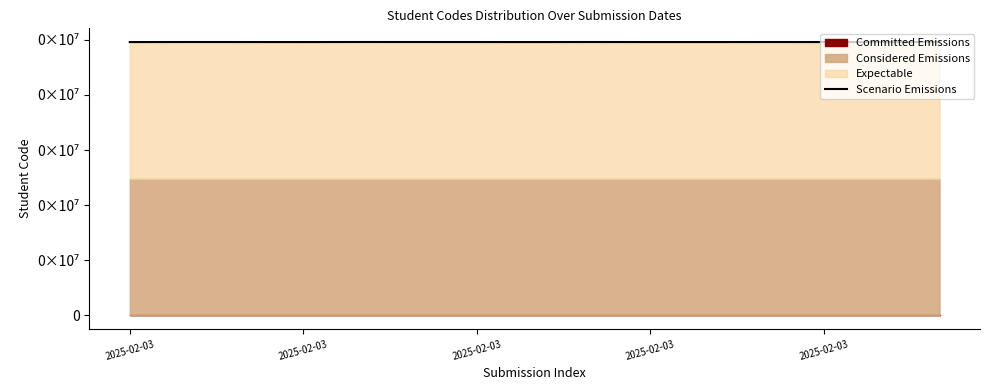

Which label corresponds to the smallest value in the chart?

2025-02-03